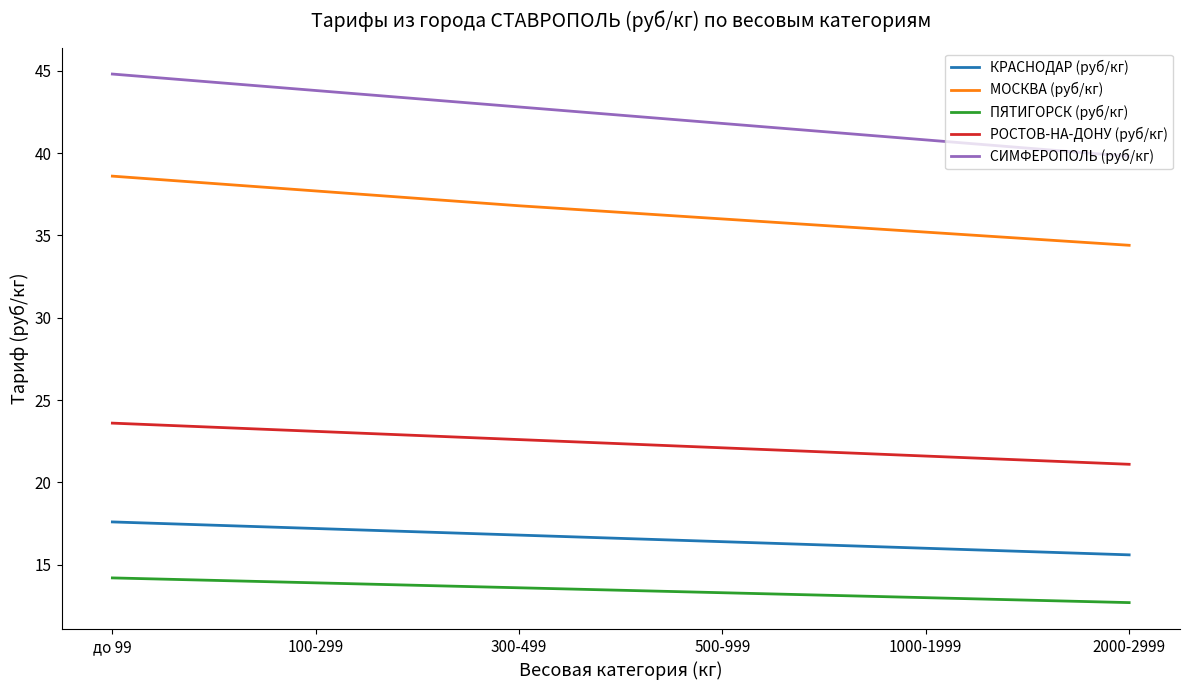

Is it true that РОСТОВ-НА-ДОНУ (руб/кг) equals 5.0 at 1000-1999?

False